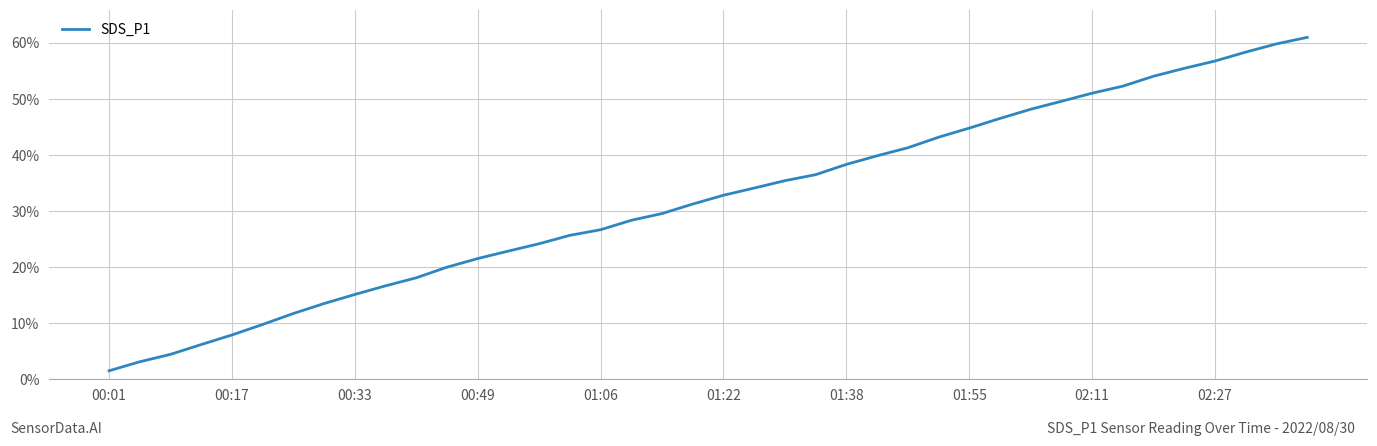

True or false: there are more than 2 points higher than both neighbors.

False